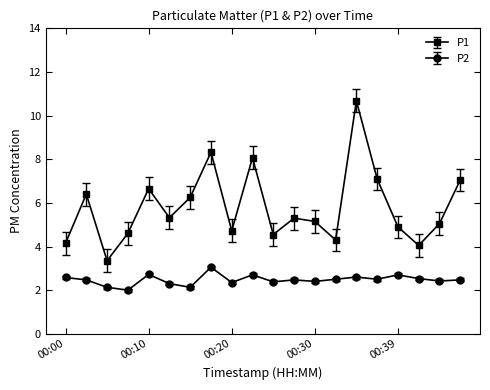

Which series has the largest range (max minus min)?

P1